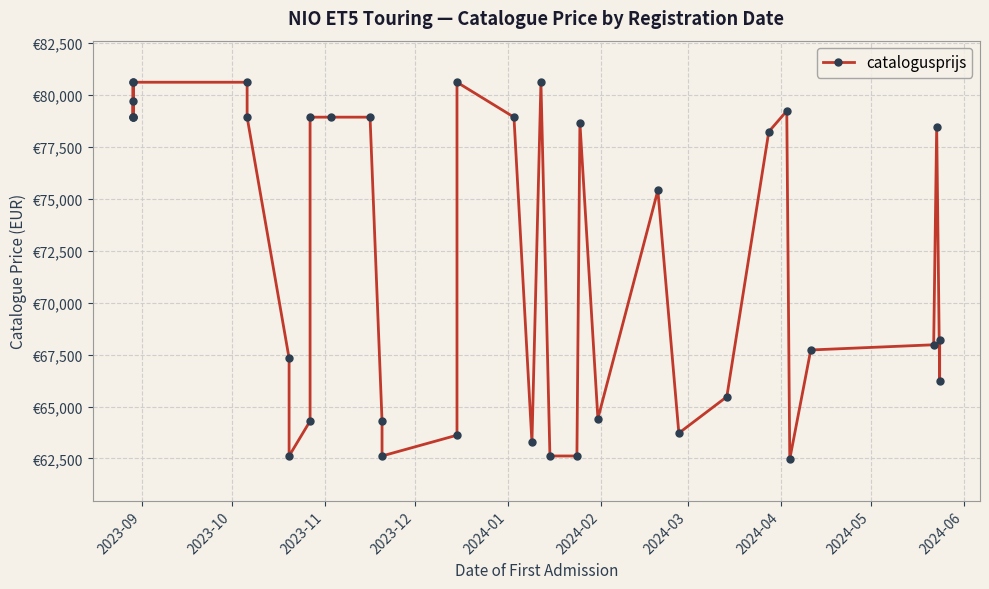

The value at 22 is 82701. True or false?

False